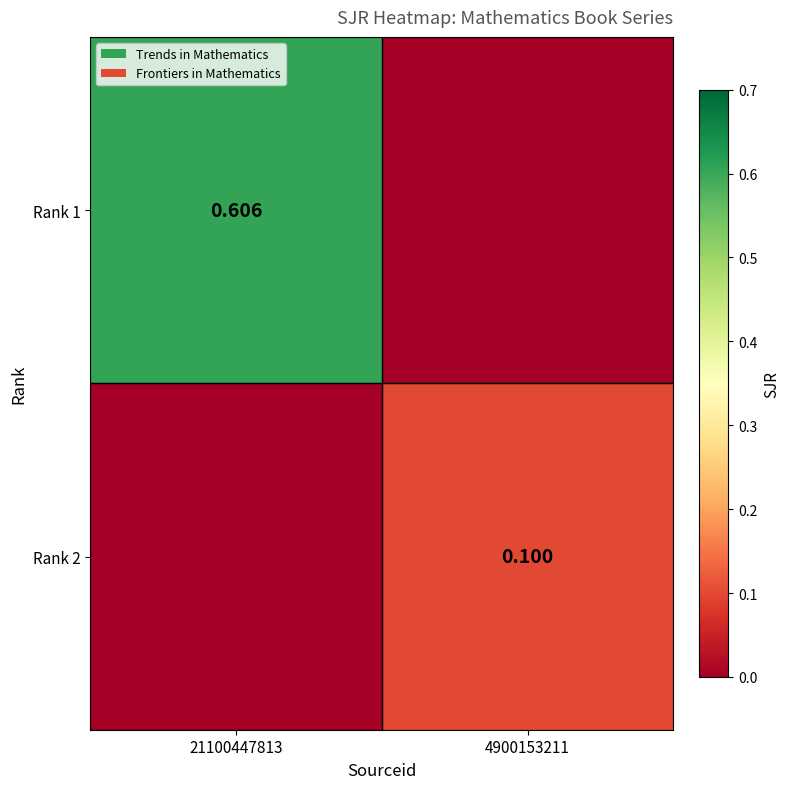

What is the difference between the maximum and minimum values in the Rank 1 series?

0.6